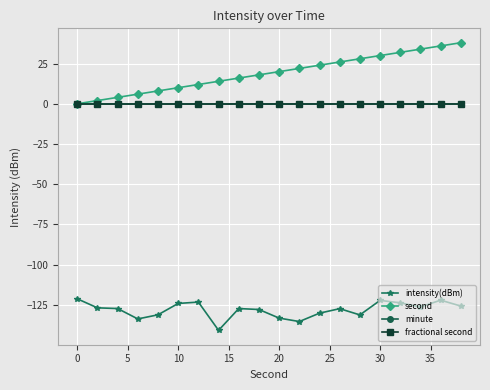

True or false: minute and second cross at least once.

False